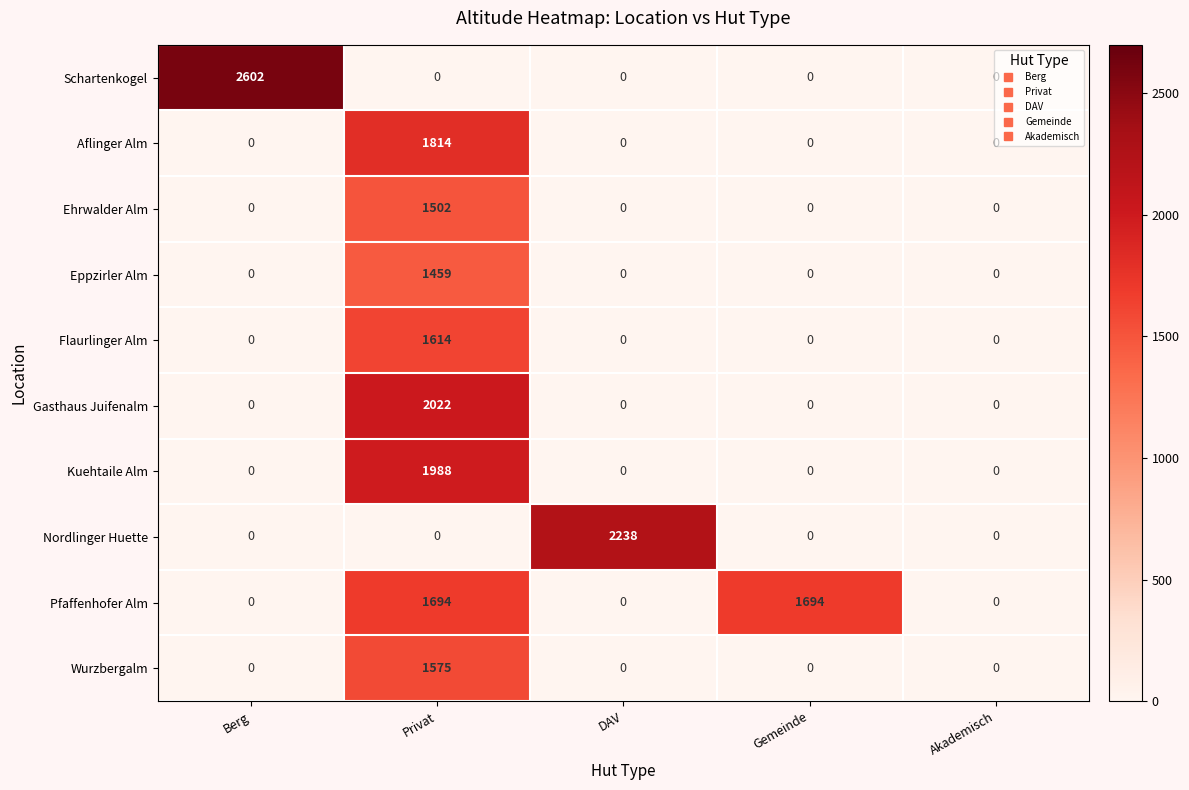

Rank the series by their maximum value, from lowest to highest.

Eppzirler Alm, Ehrwalder Alm, Wurzbergalm, Flaurlinger Alm, Pfaffenhofer Alm, Aflinger Alm, Kuehtaile Alm, Gasthaus Juifenalm, Nordlinger Huette, Schartenkogel